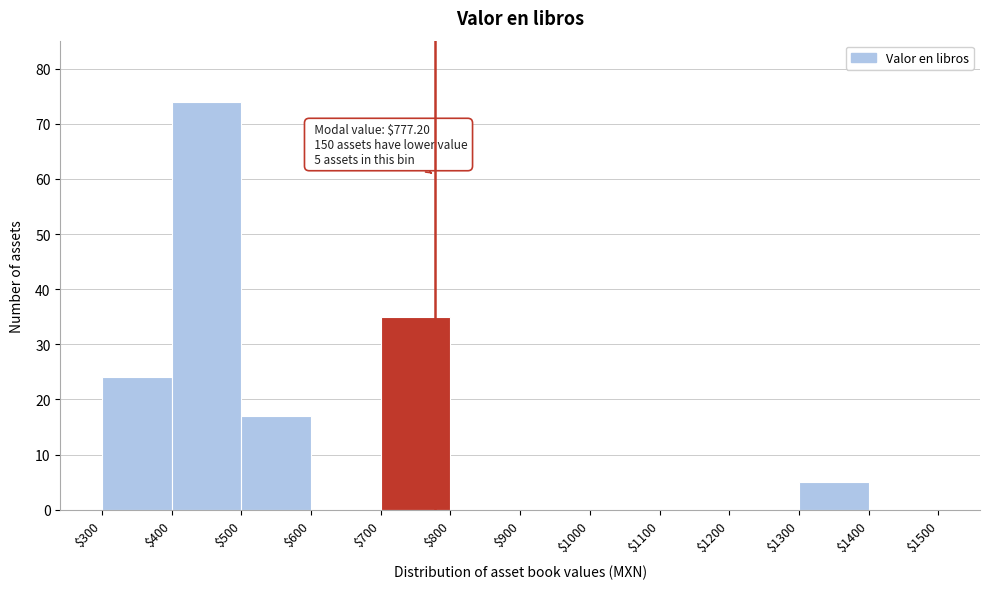

Which range on the x-axis has the tallest bar?

$400 to $500